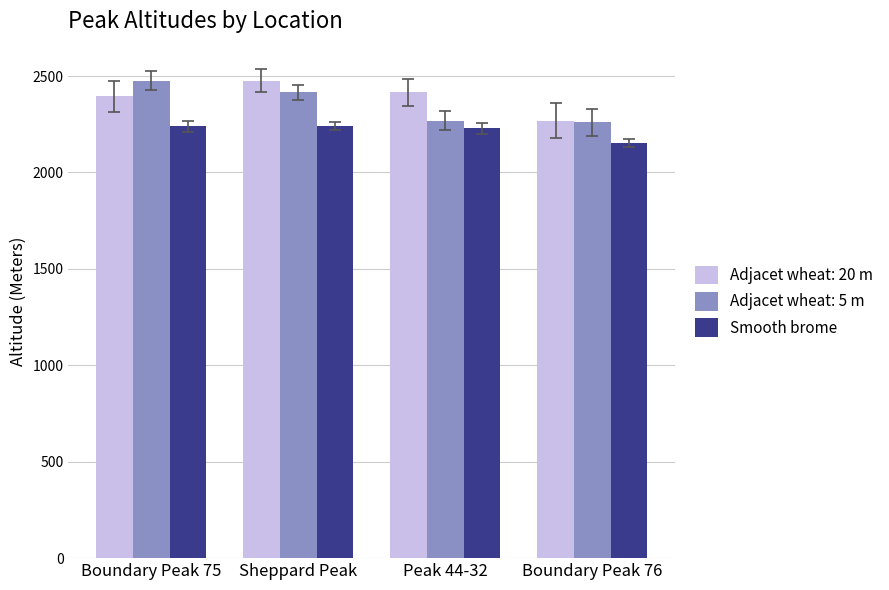

What is the label of the 4th bar from the right?

Boundary Peak 75